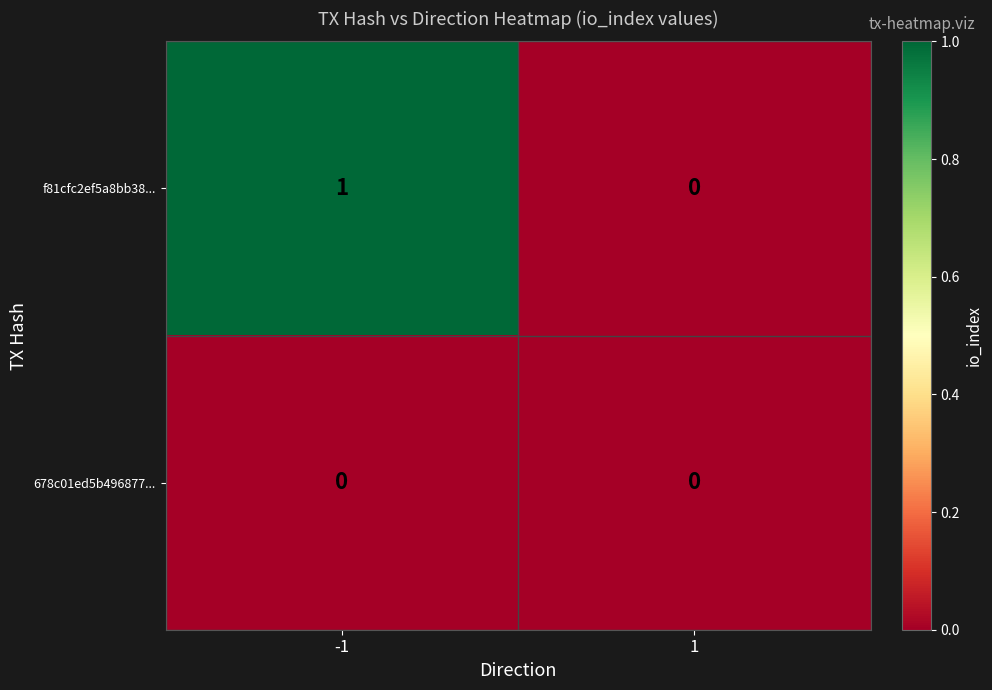

Reading left to right, extract all data points from this chart.

f81cfc2ef5a8bb38...: -1=1	1=0
678c01ed5b496877...: -1=0	1=0